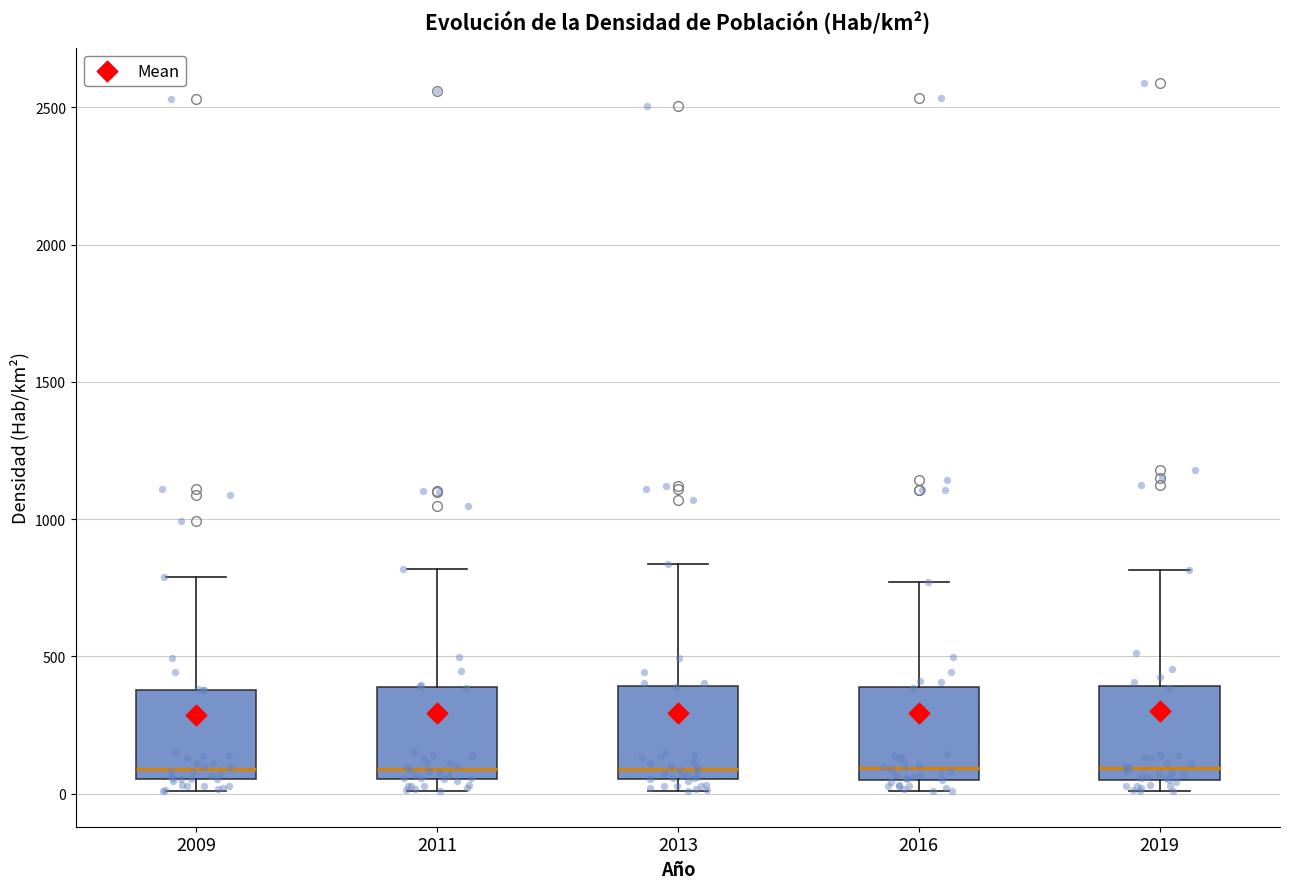

Reading left to right, read every box against the y-axis: the position of its median line, the range the box covers, and the ends of its whiskers. The values are not printed on the chart, so give them approximately, as read against the axis.

2009: median 100, box 50 to 400, whiskers 0 to 800
2011: median 100, box 50 to 400, whiskers 0 to 800
2013: median 100, box 50 to 400, whiskers 0 to 850
2016: median 100, box 50 to 400, whiskers 0 to 750
2019: median 100, box 50 to 400, whiskers 0 to 800